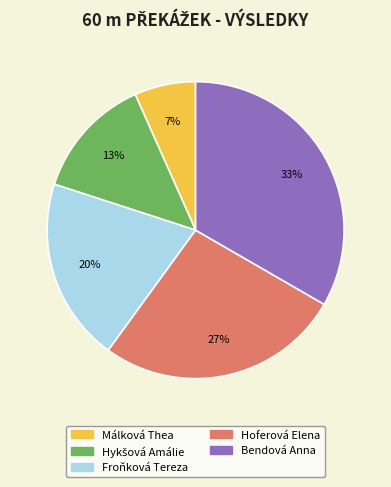

How many segments does this pie chart have?

5